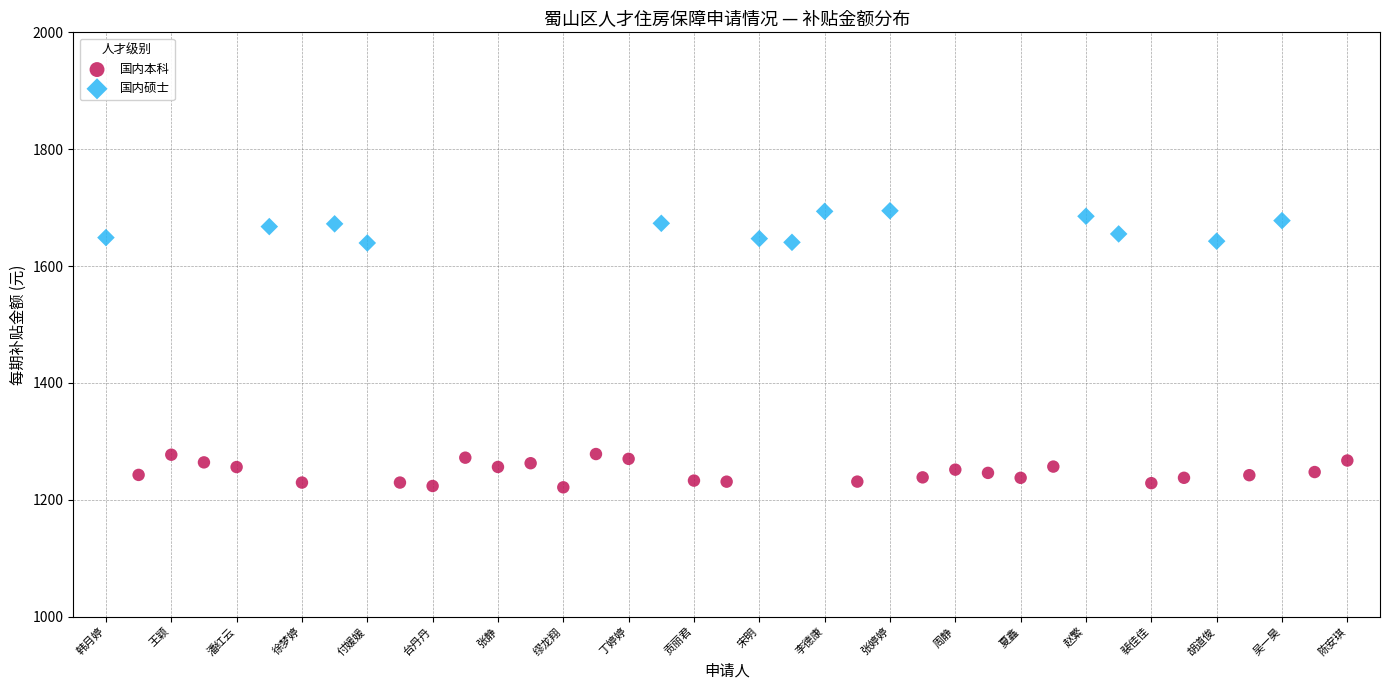

Which series reaches the maximum Y coordinate?

国内硕士